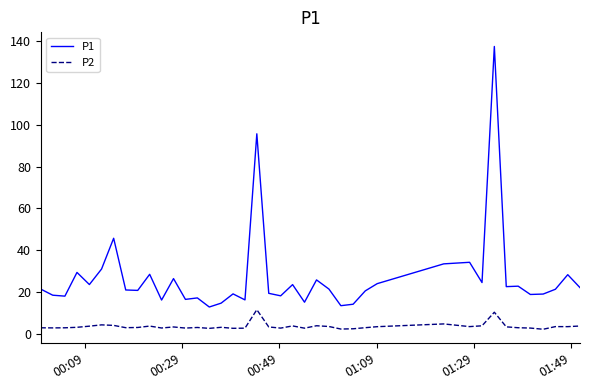

True or false: P2 and P1 intersect in this chart.

False